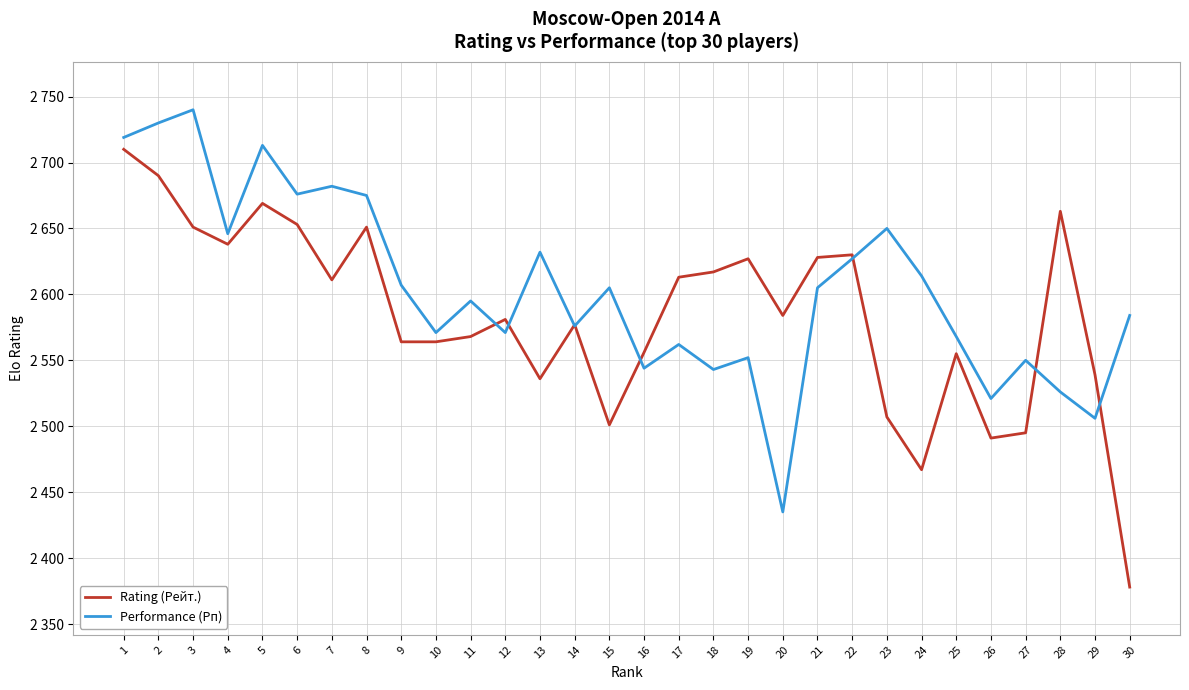

Does the chart have visible grid lines?

Yes